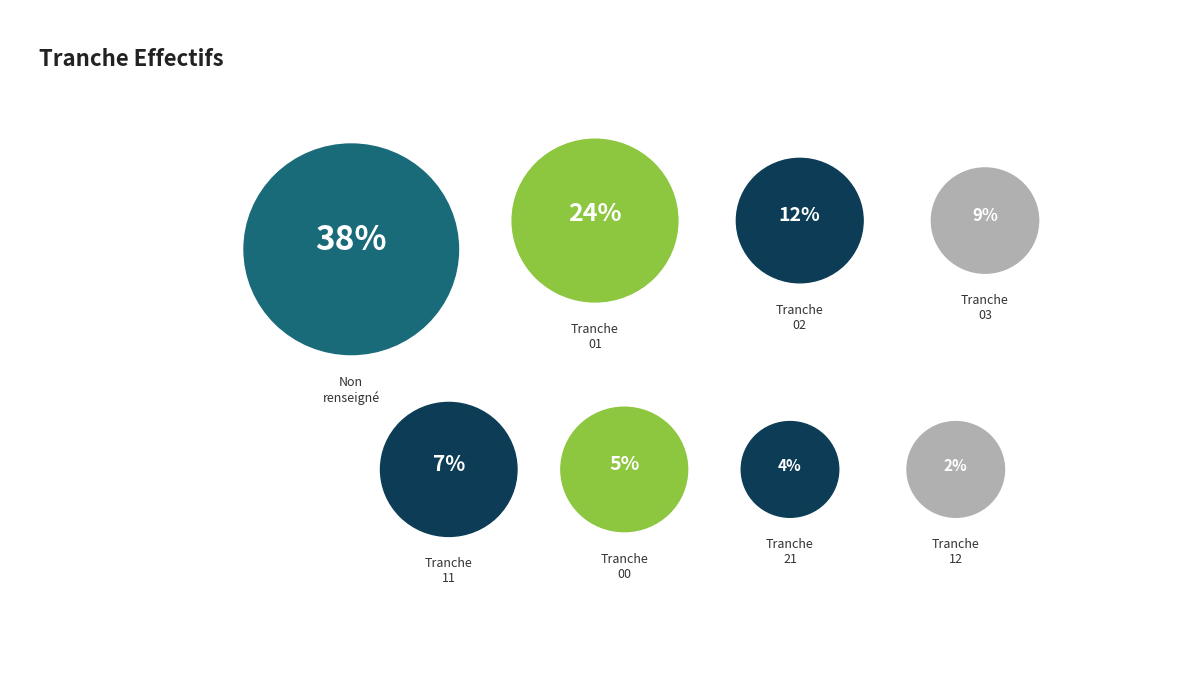

How many segments does this pie chart have?

8